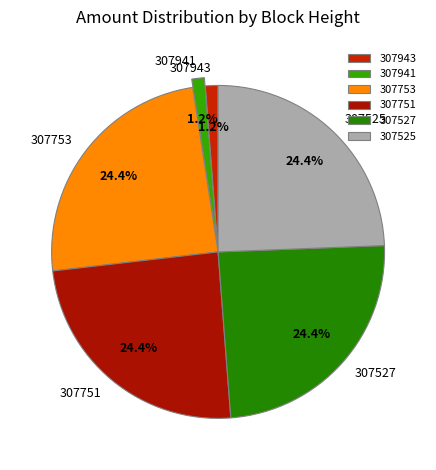

How many slices are in this pie chart?

6